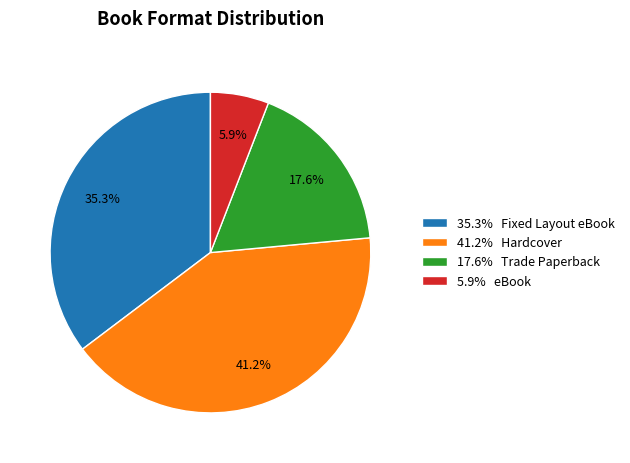

Do 41.2% Hardcover and 17.6% Trade Paperback together represent more than half of the pie?

Yes